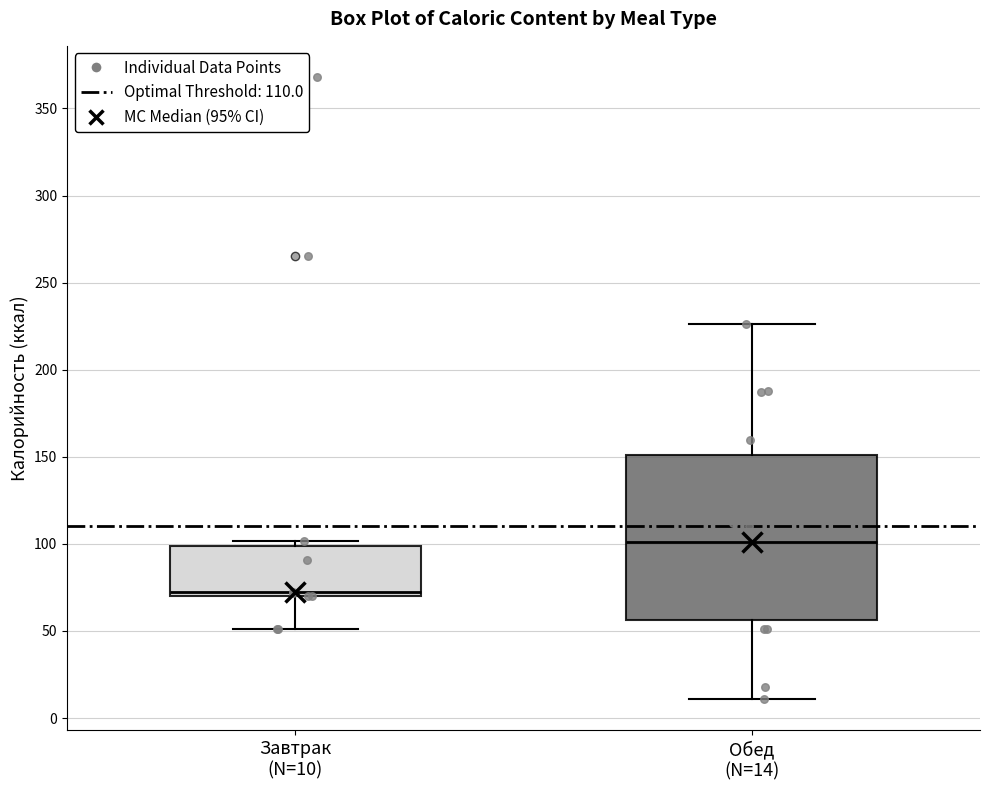

Reading left to right, read every box against the y-axis: the position of its median line, the range the box covers, and the ends of its whiskers. The values are not printed on the chart, so give them approximately, as read against the axis.

Завтрак (N=10): median 70 (just above the box's lower edge), box 70 to 100, whiskers 50 to 100 (just above the box's upper edge)
Обед (N=14): median 100, box 55 to 150, whiskers 10 to 225